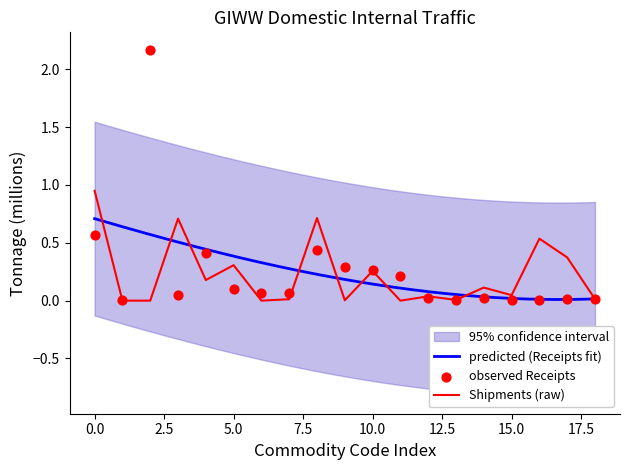

The value of Shipments (raw) at 5.0 is 0.3. True or false?

True